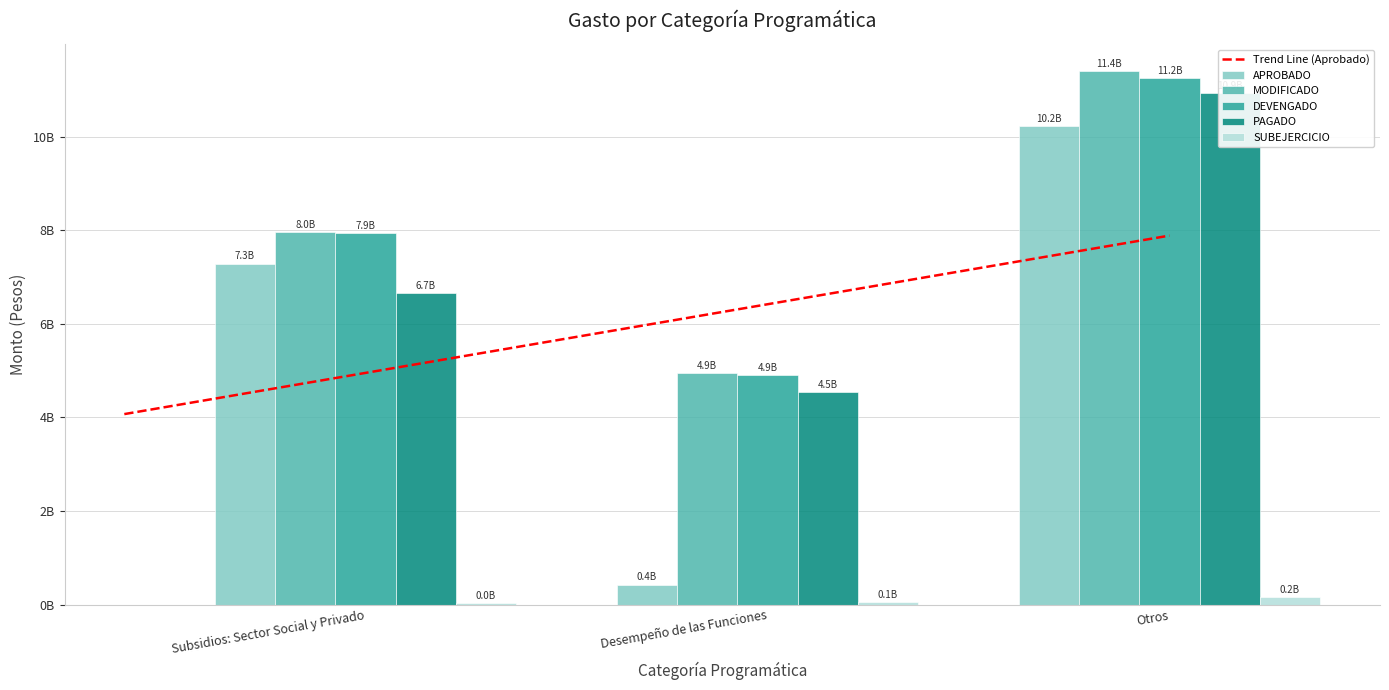

Does the chart contain any negative values?

No